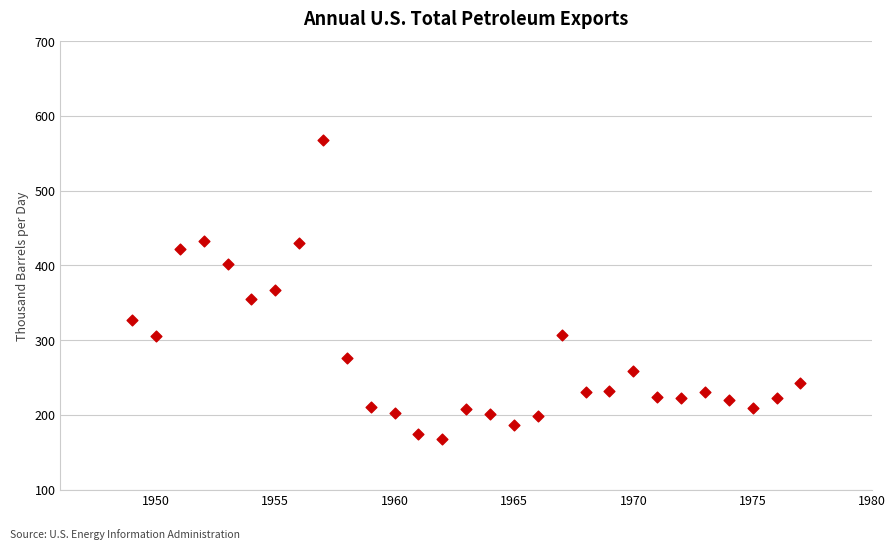

What is the range of X values (max minus min)?

28.0